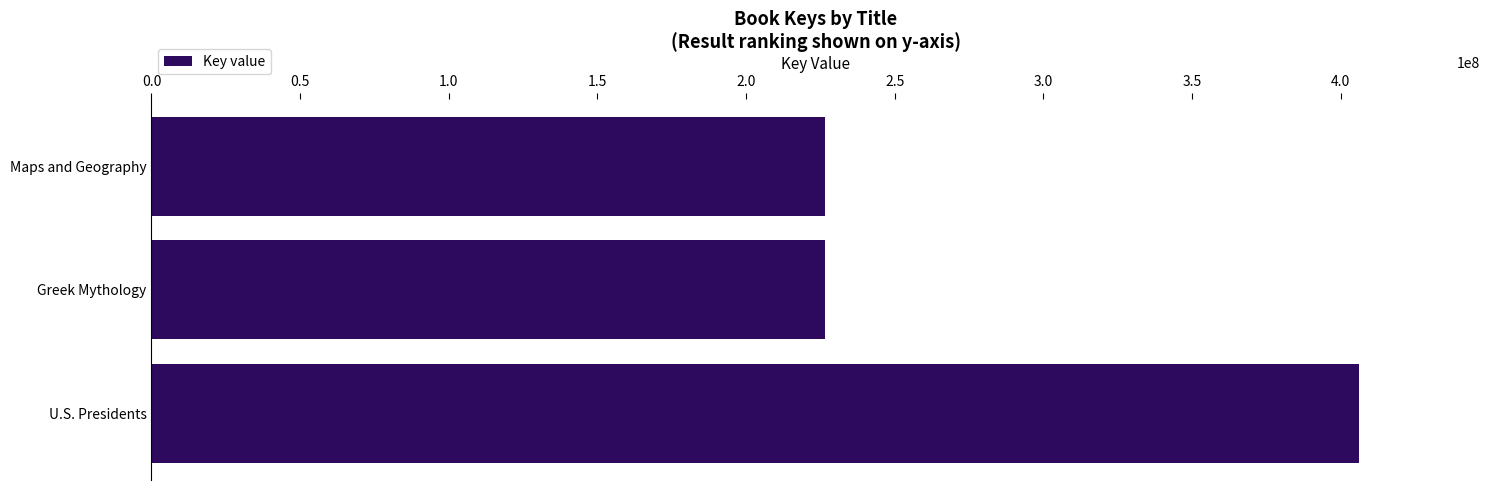

Is it true that the value at Greek Mythology is 348954228?

False